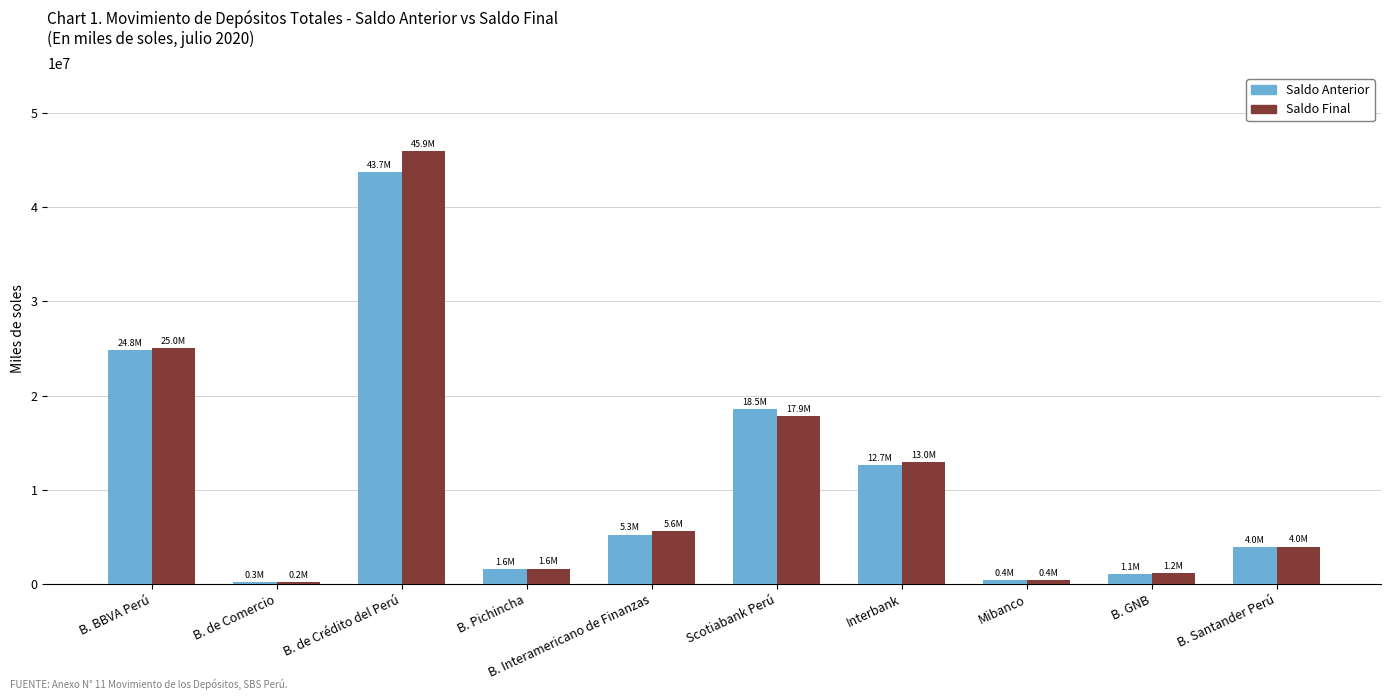

Which series has the widest spread of values?

Saldo Final